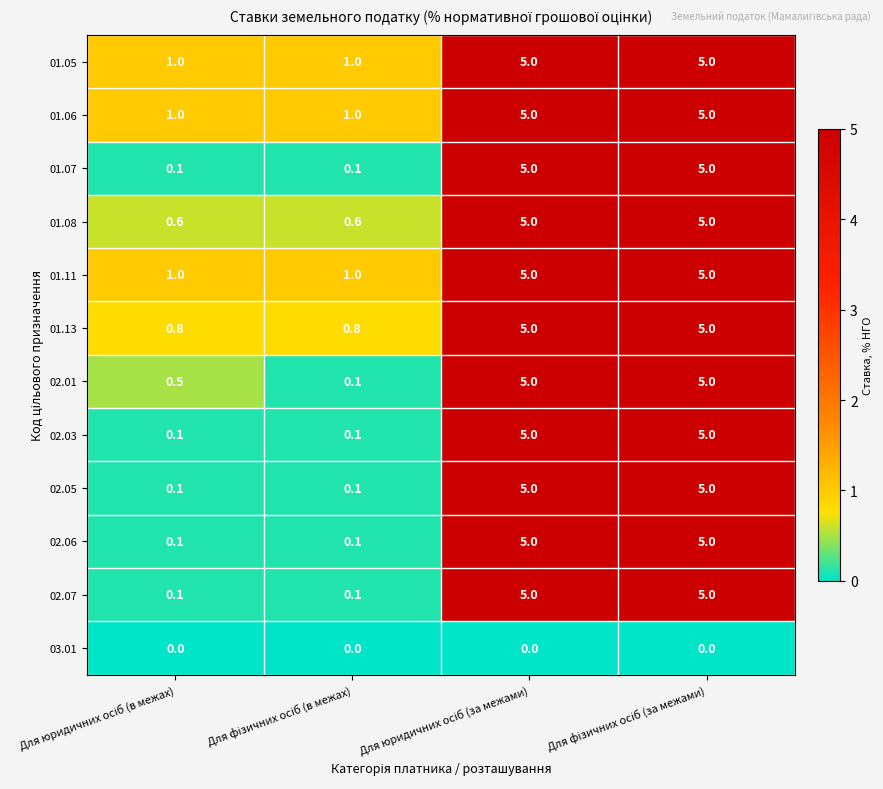

What is the greatest value displayed?

5.0